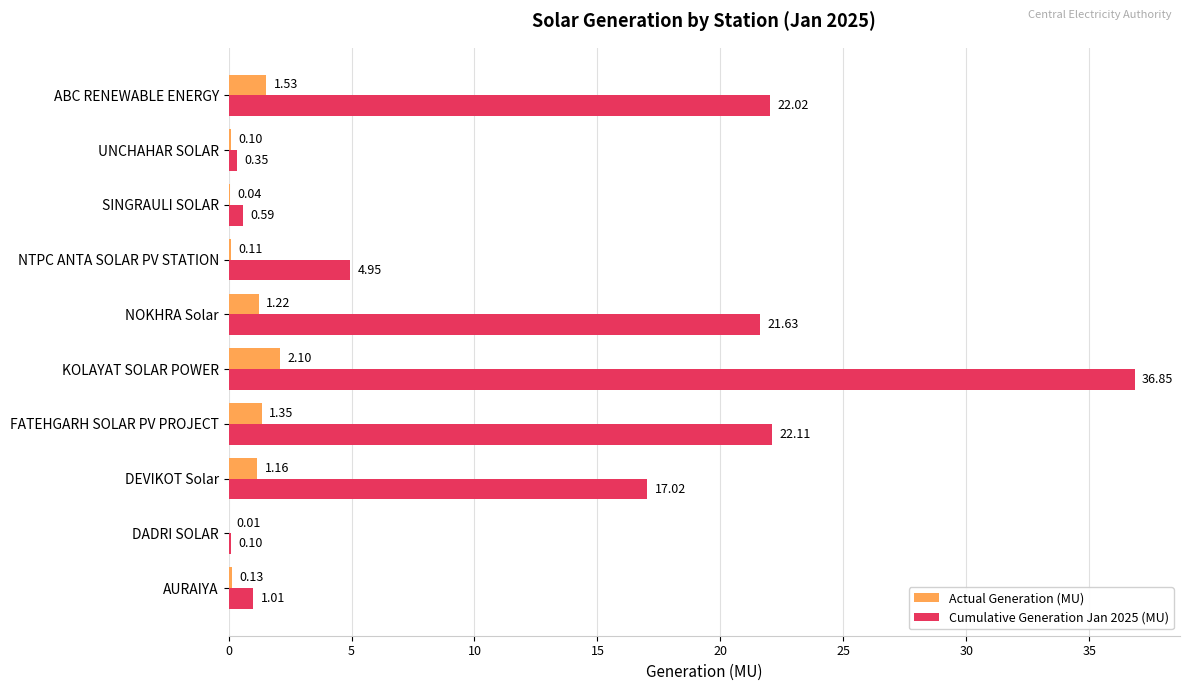

At which category is the sum across all series the highest?

KOLAYAT SOLAR POWER